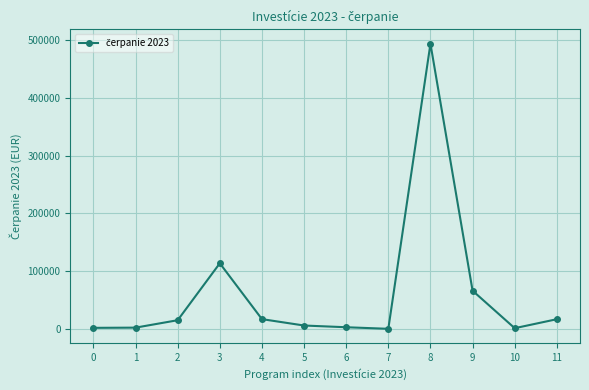

What is the difference between the maximum and minimum values?

493586.9